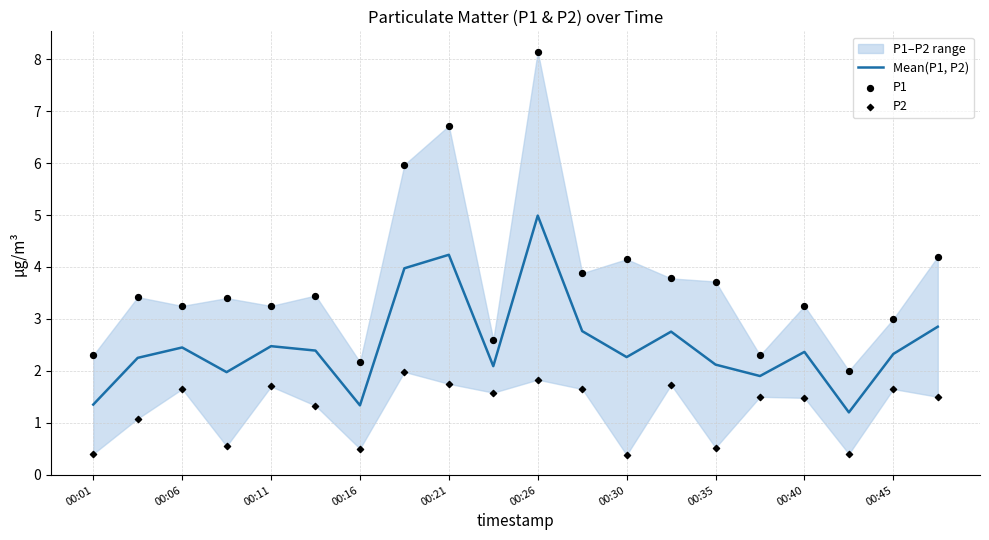

At how many categories does at least one series exceed 2?

19